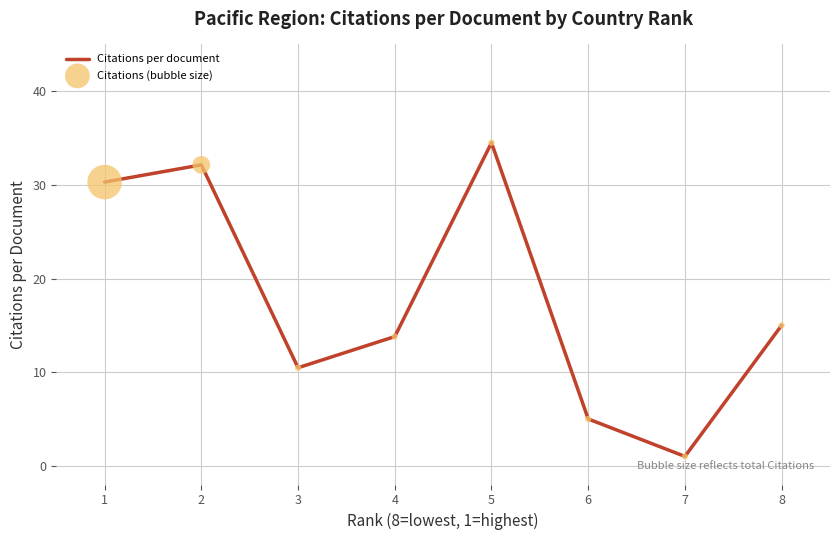

Which series contains the lowest Y value?

Citations per document